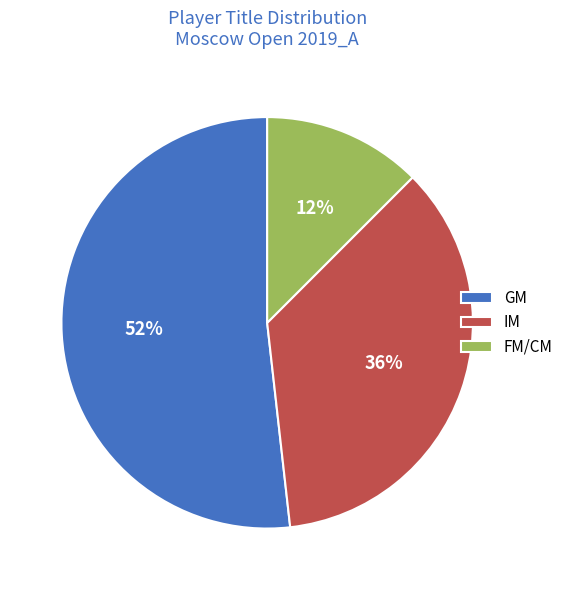

The GM slice represents 43% of the pie. True or false?

False